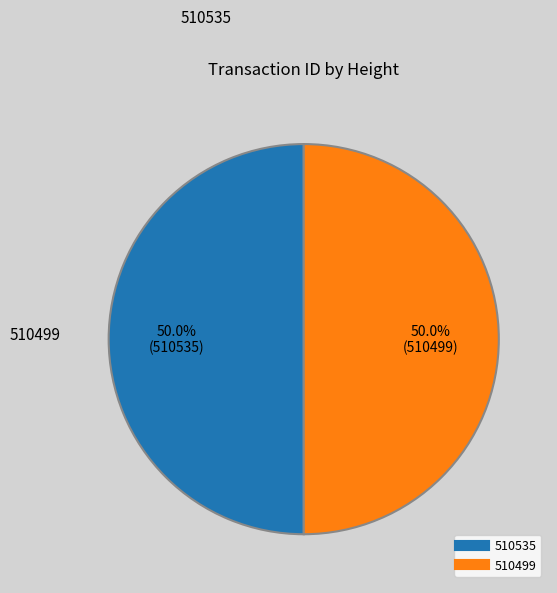

To the nearest percent, what is the difference between the largest and smallest slice percentages?

0%